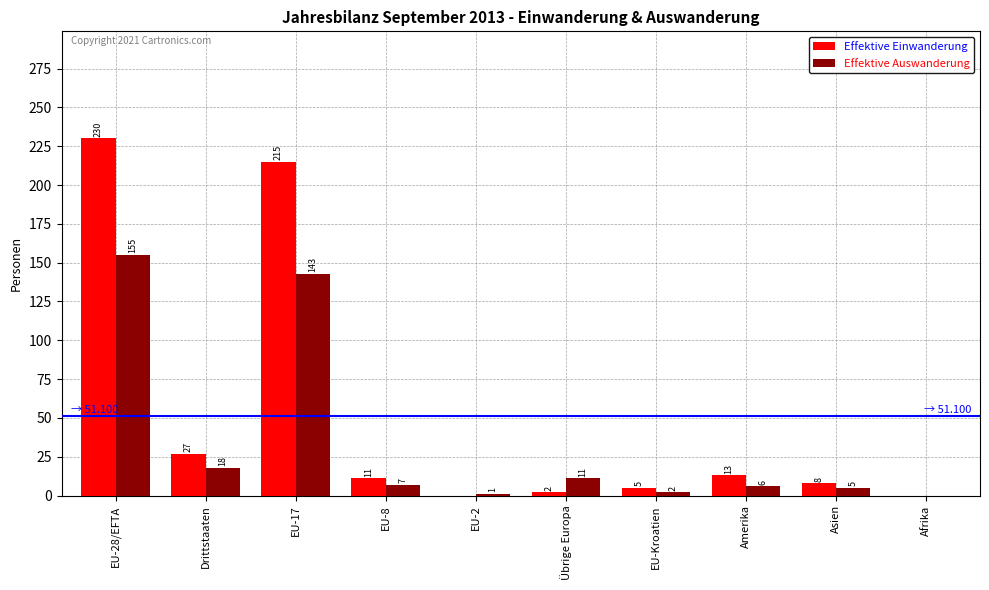

True or false: Effektive Einwanderung has a value of 230 at EU-28/EFTA.

True